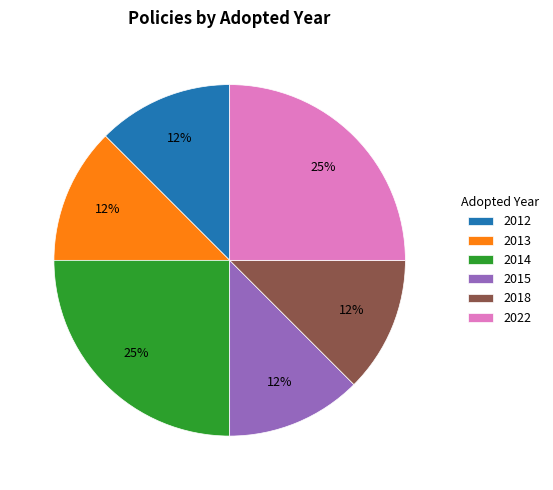

How many segments does this pie chart have?

6